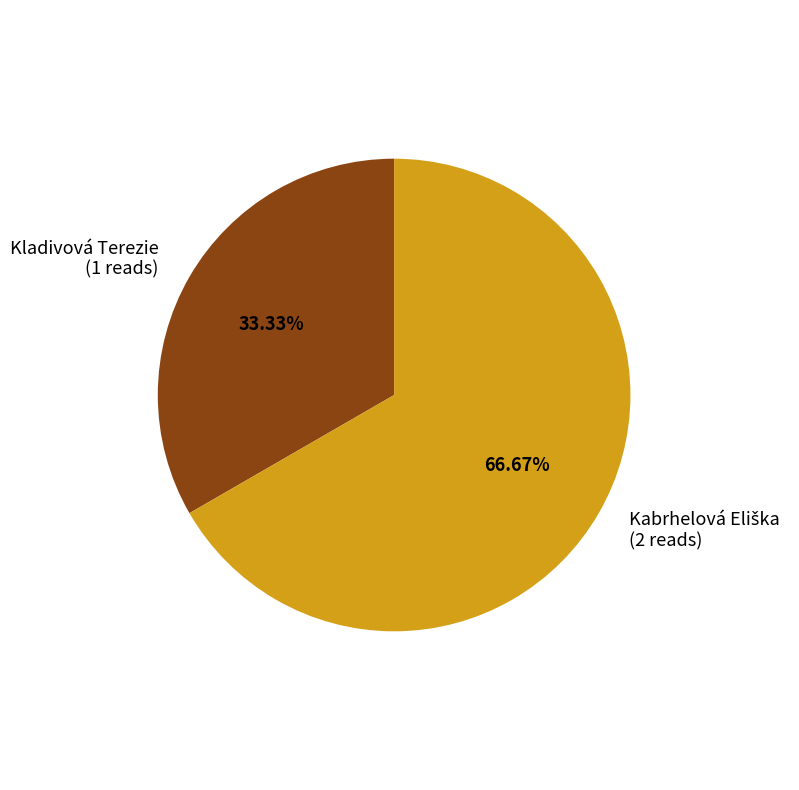

Is there a majority slice in this chart?

Yes